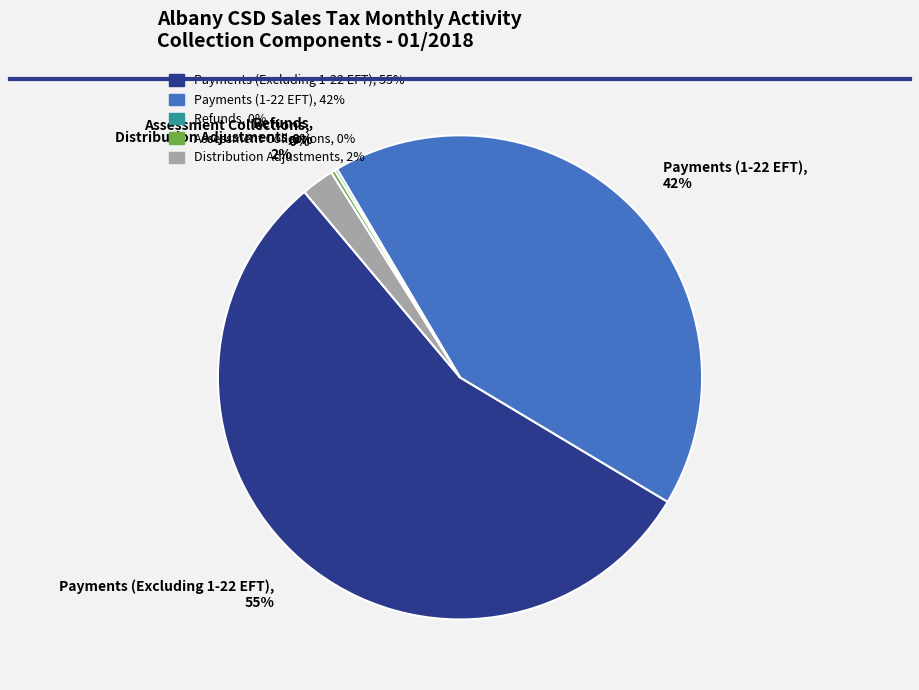

To the nearest percent, what is the average slice percentage?

20%